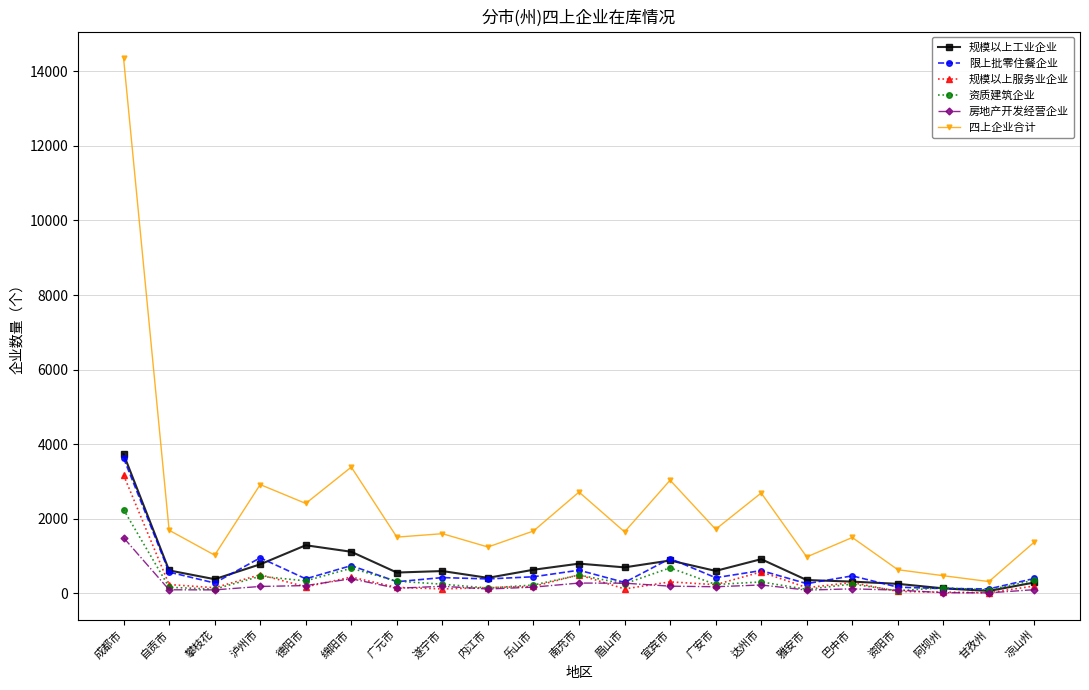

How many distinct data groups are displayed?

6